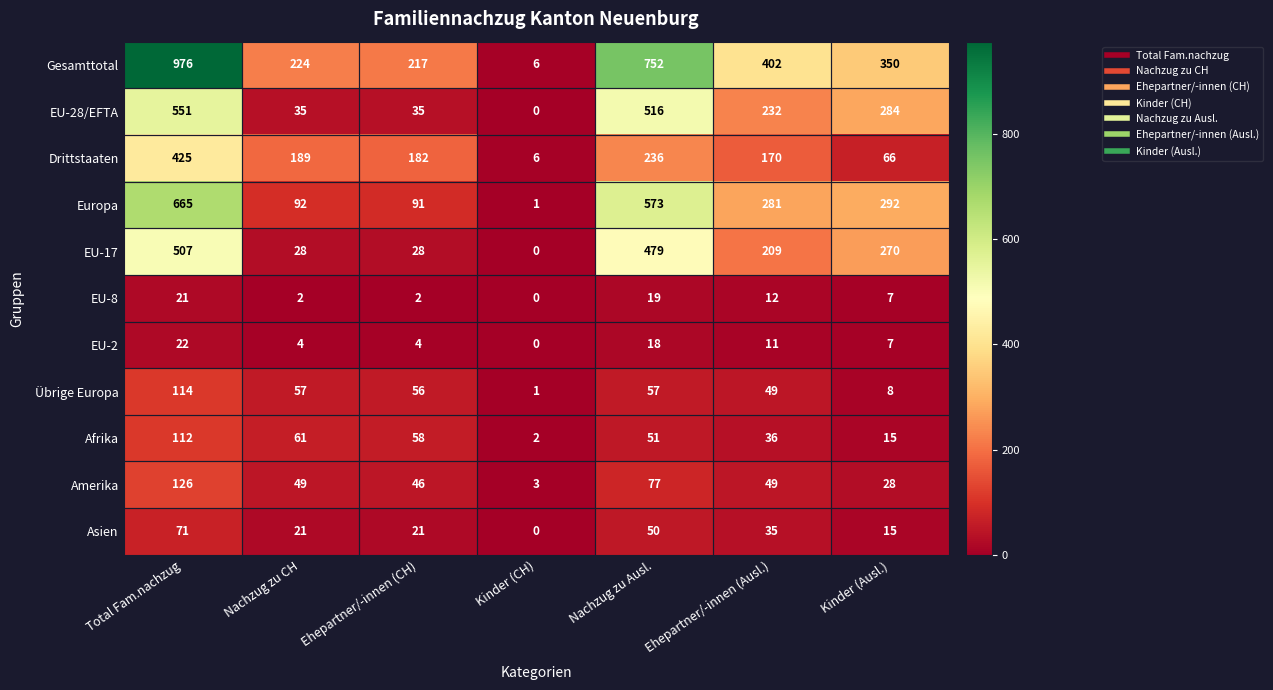

The value of Europa at Kinder (CH) is 1. True or false?

True